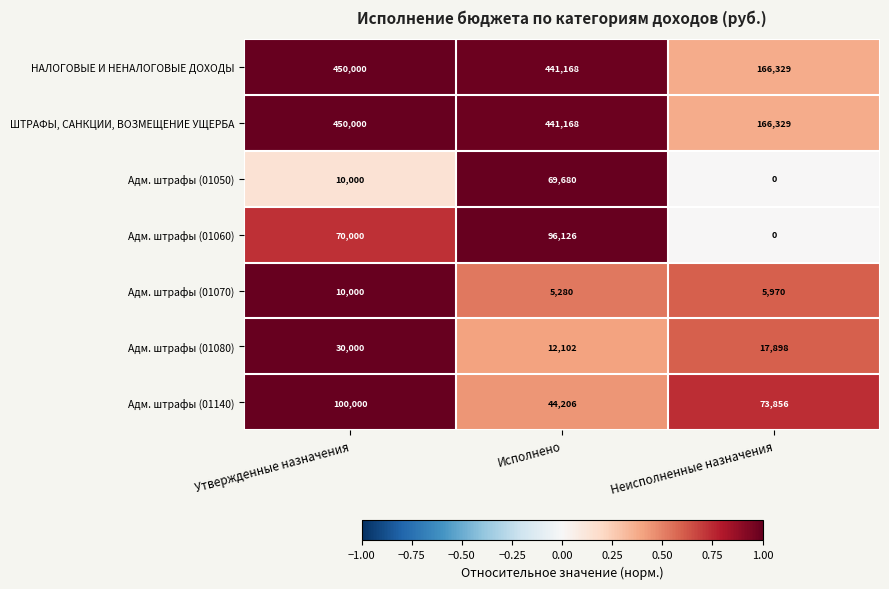

The НАЛОГОВЫЕ И НЕНАЛОГОВЫЕ ДОХОДЫ series shows 144037 at Утвержденные назначения. True or false?

False